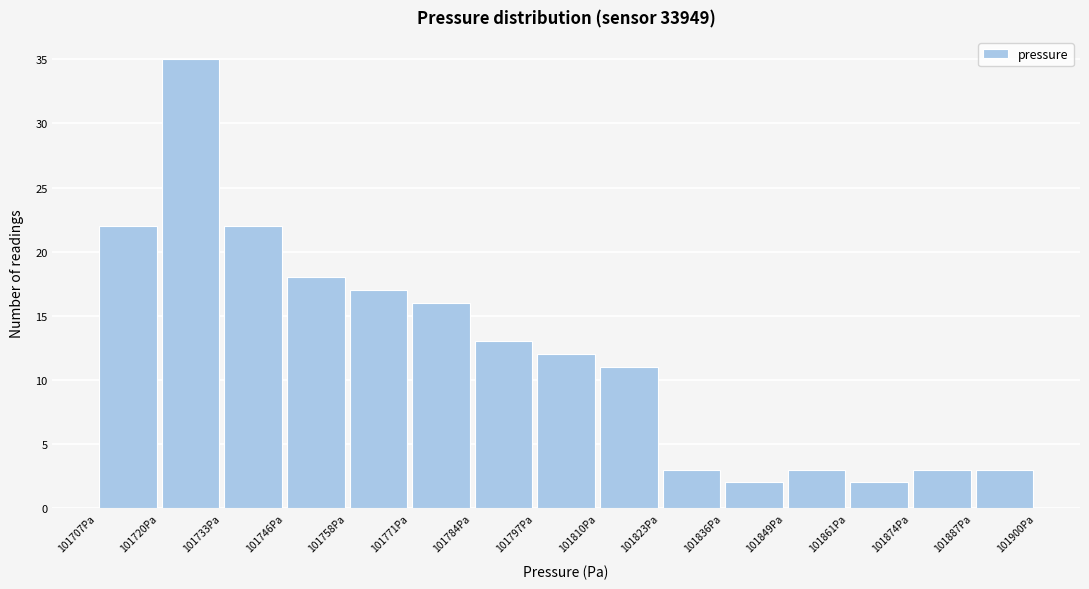

Over which range of the x-axis is the bar tallest?

101720 to 101732